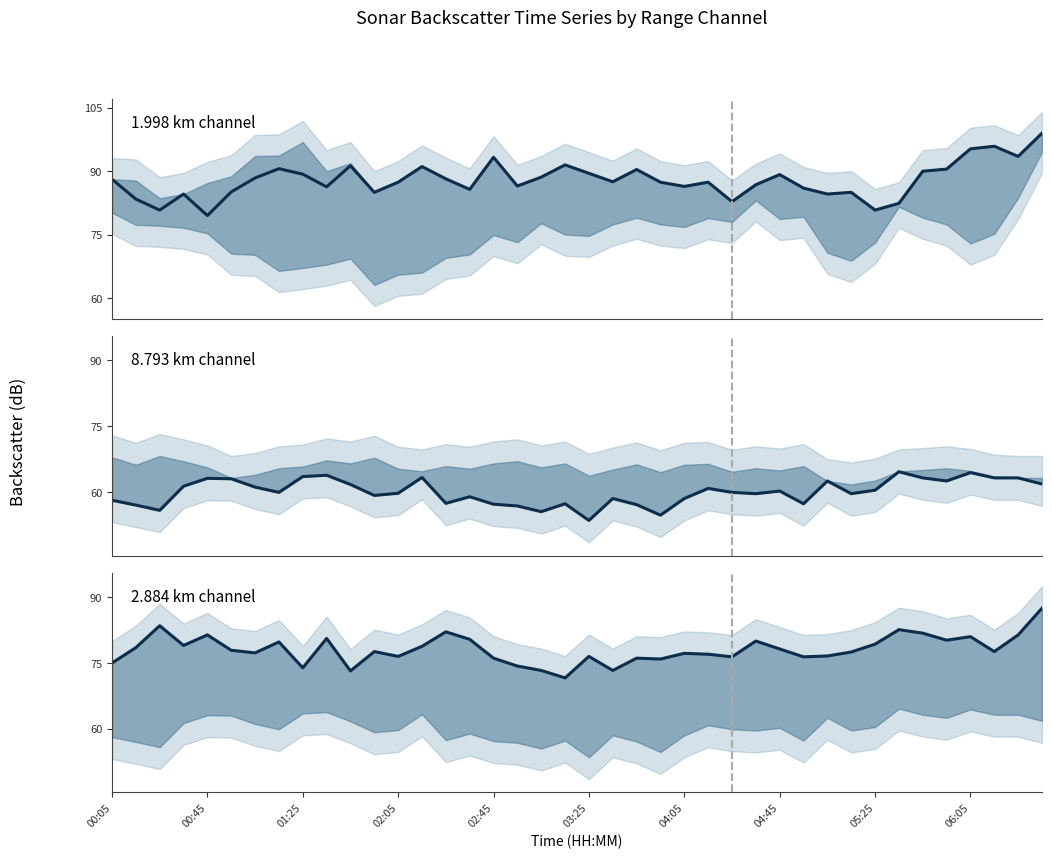

How many intersections are there between 2.884 km and 1.998 km?

6